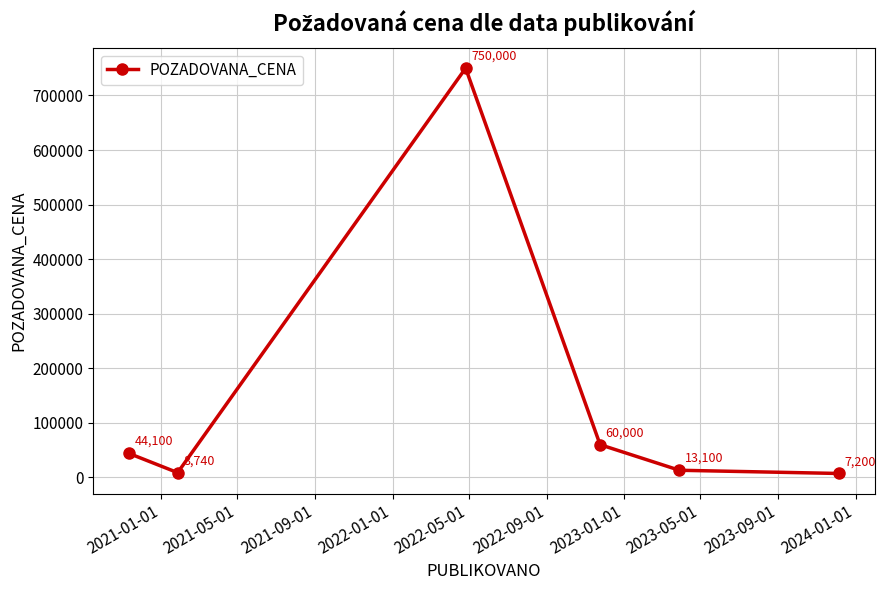

How many lines are shown in the chart?

1